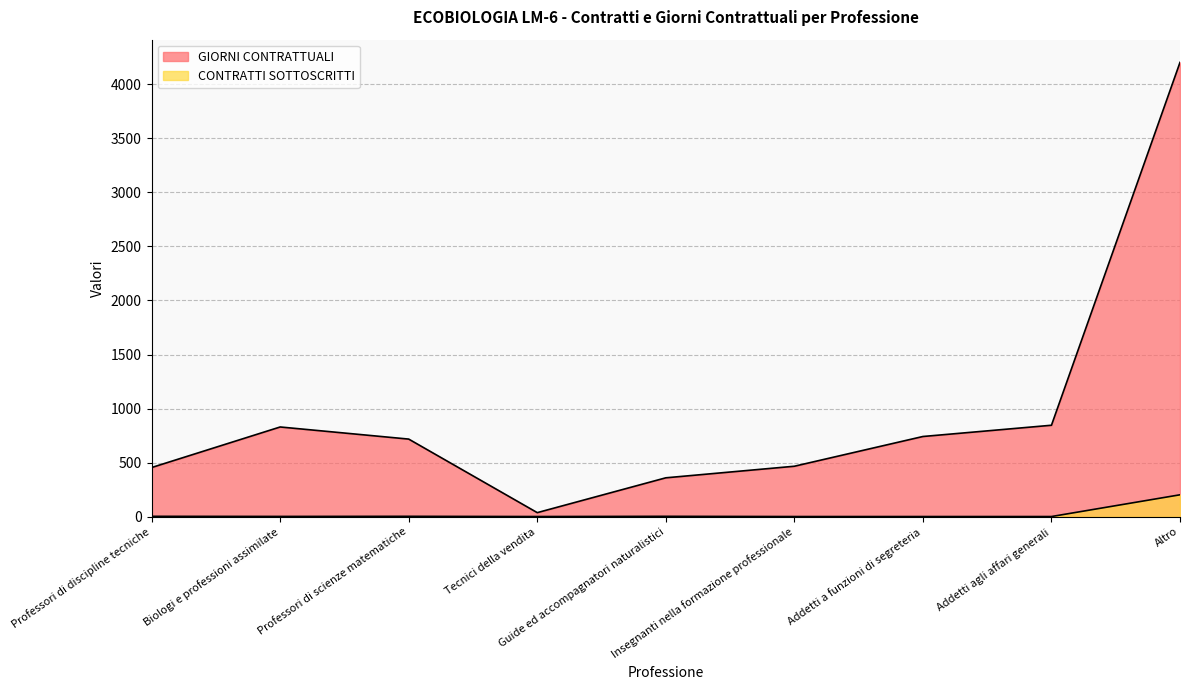

Which series has the largest range (max minus min)?

GIORNI CONTRATTUALI